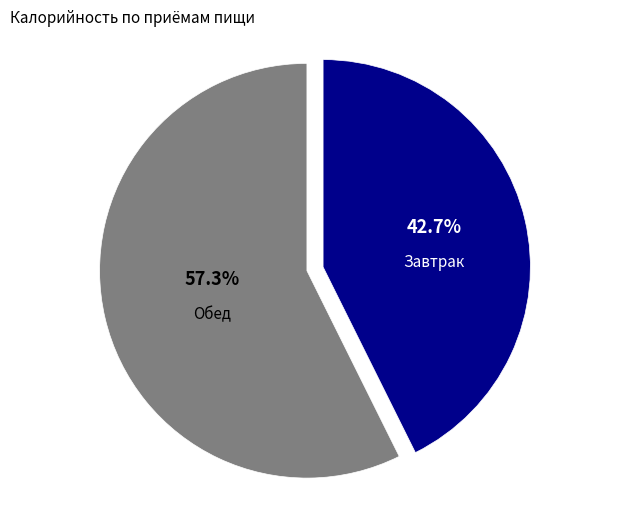

What is the total percentage of Обед and Завтрак?

100.0%